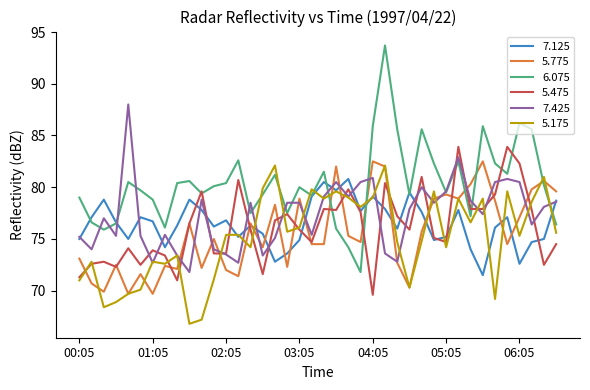

Which series has the largest total across all categories?

6.075